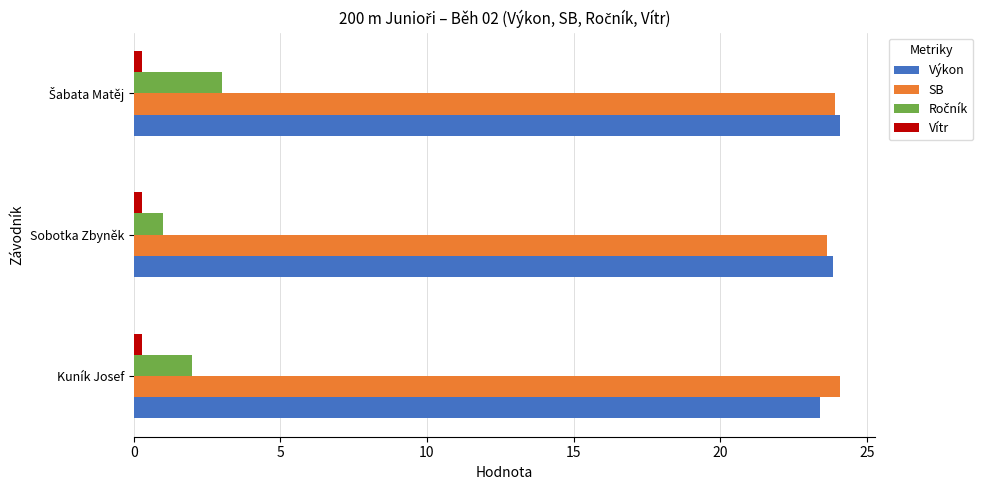

What is the highest value of the Výkon series?

24.1